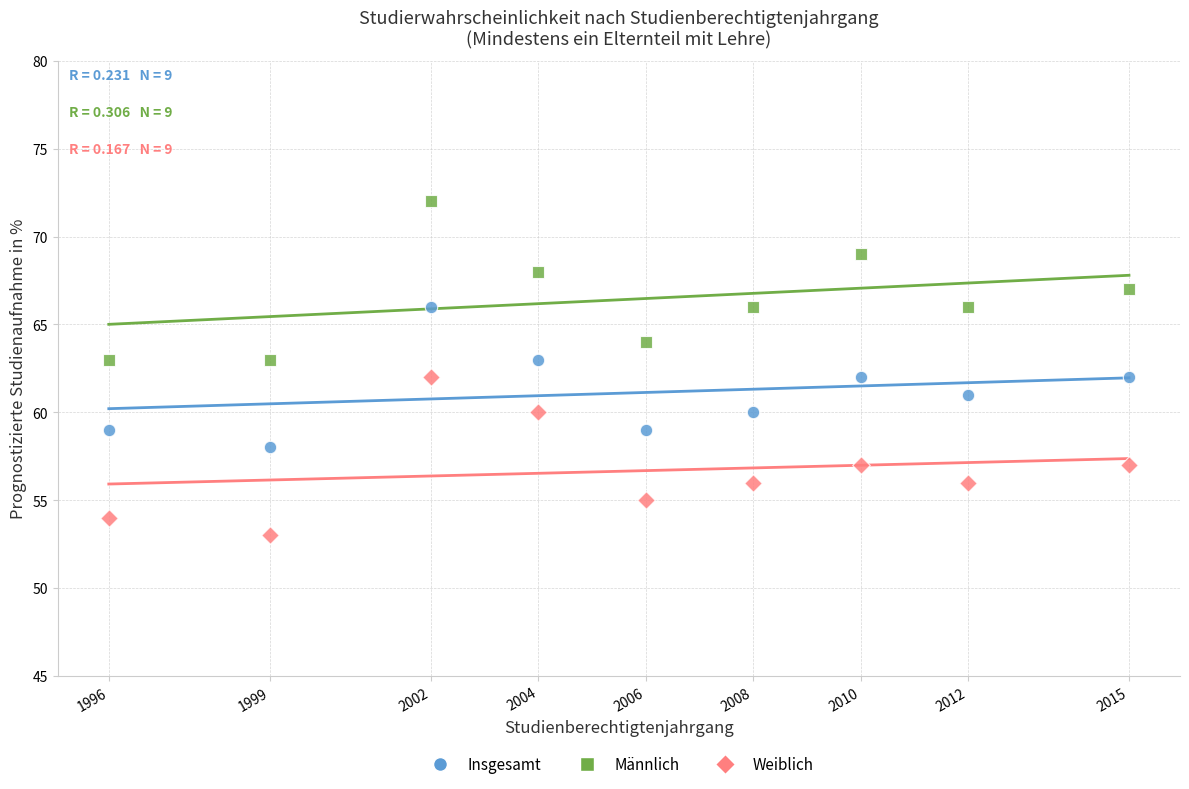

Which series contains the lowest Y value?

Weiblich